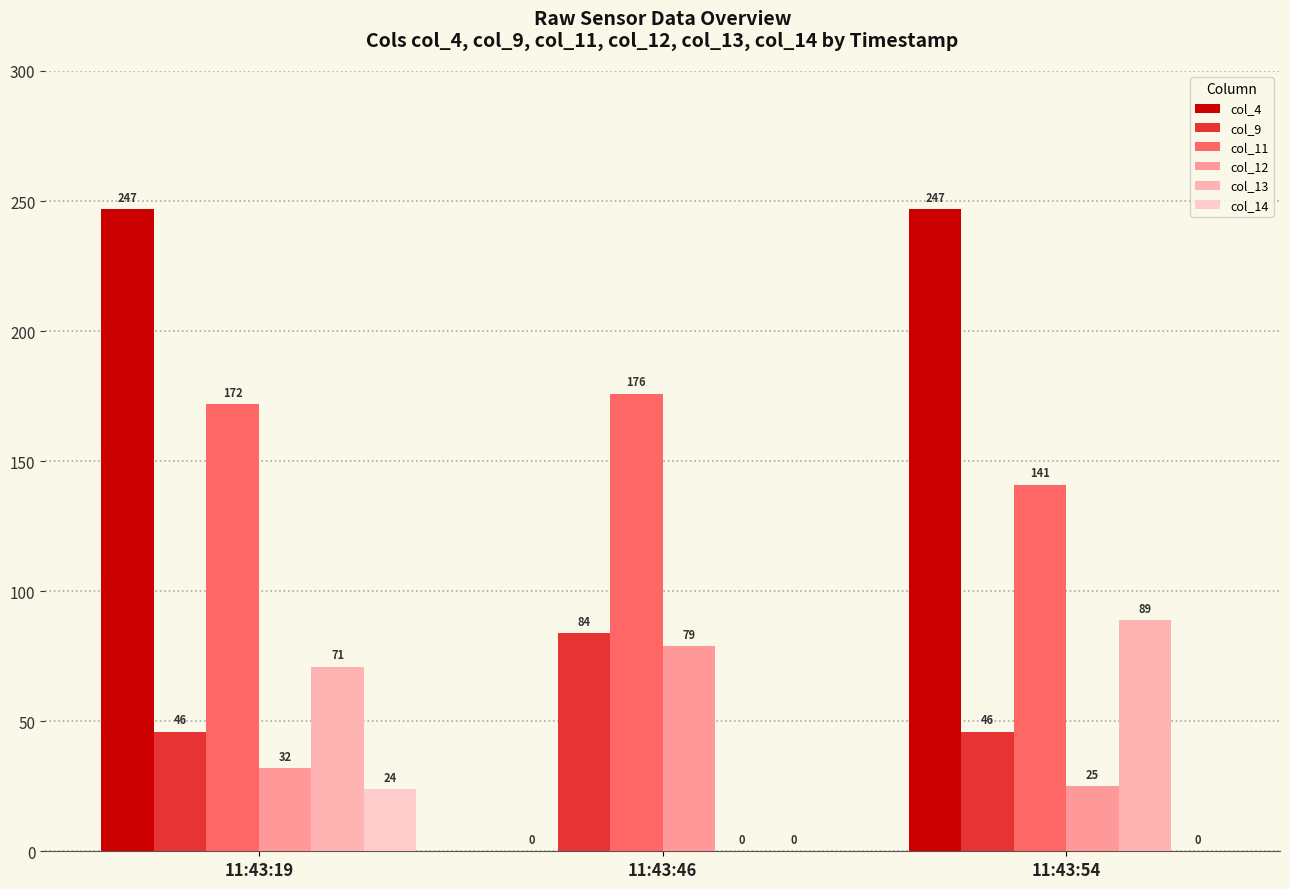

Which category has the highest value in the col_4 series?

11:43:19